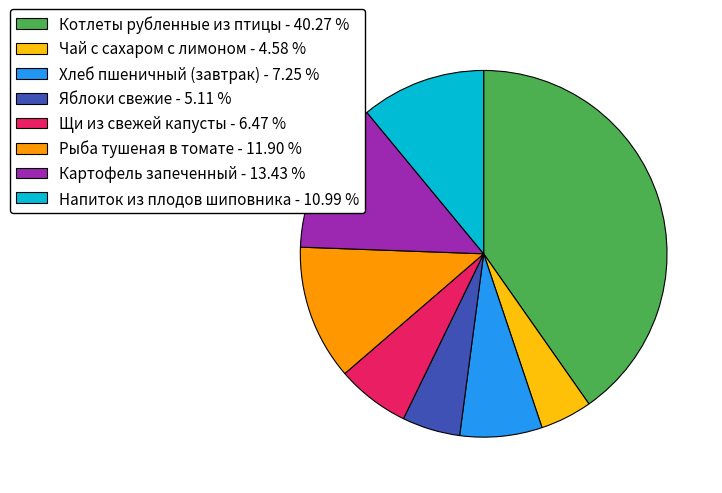

Which has a higher value, Хлеб пшеничный (завтрак) - 7.25 % or Котлеты рубленные из птицы - 40.27 %?

Котлеты рубленные из птицы - 40.27 %